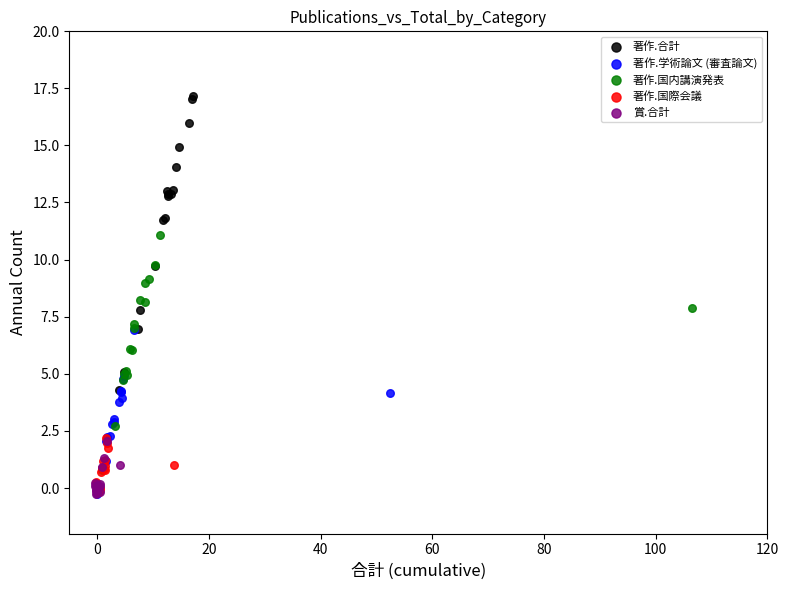

Which series contains the highest Y value?

著作.合計